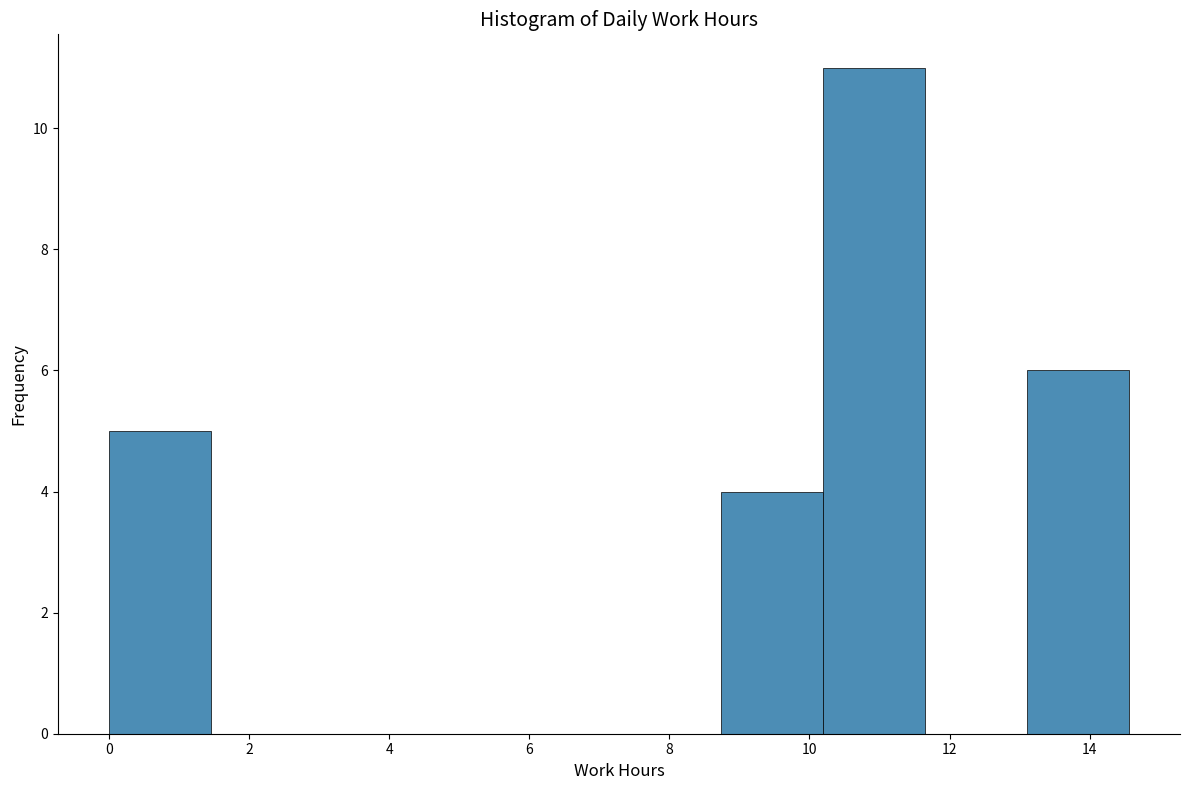

Which range on the x-axis has the tallest bar?

10.2 to 11.6